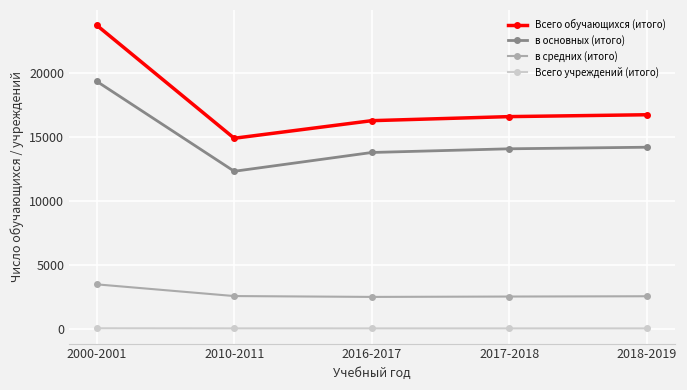

Where is в средних (итого) nearest to the value 2979?

2010-2011